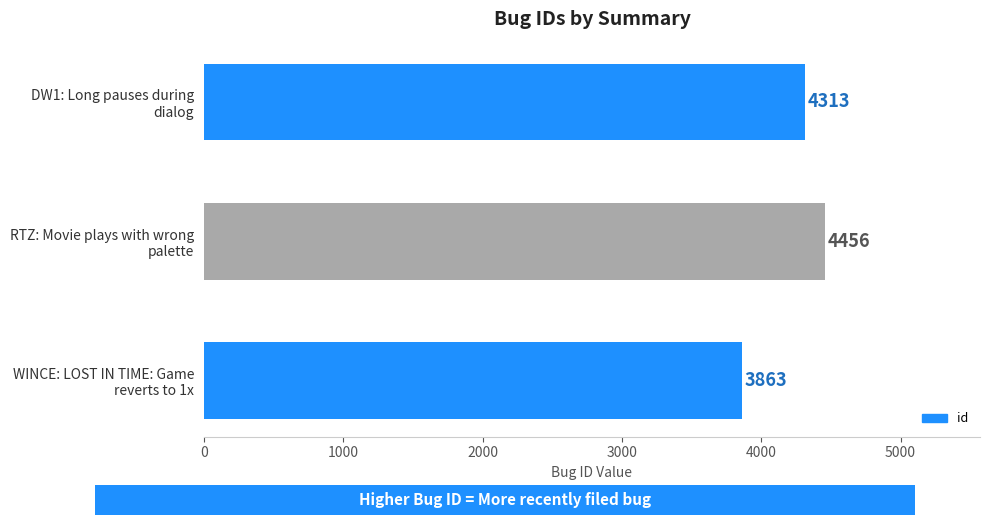

How many distinct data groups are displayed?

1